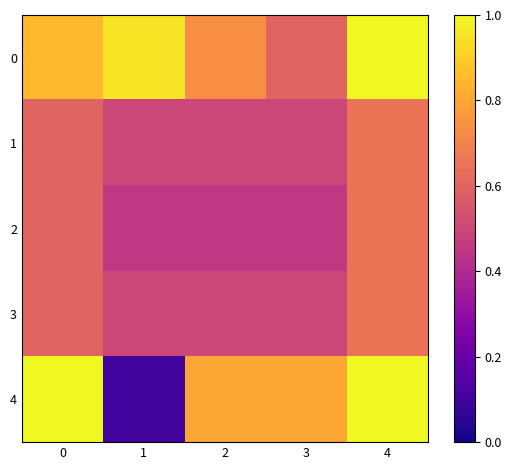

How many categories are shown in the chart?

5